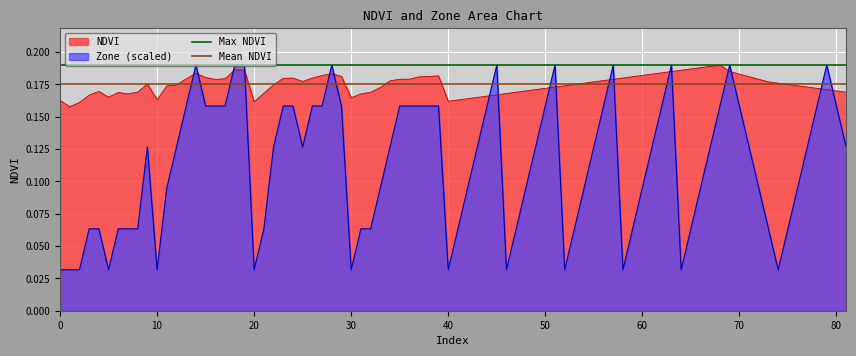

What is the average value of the Max NDVI series?

0.2